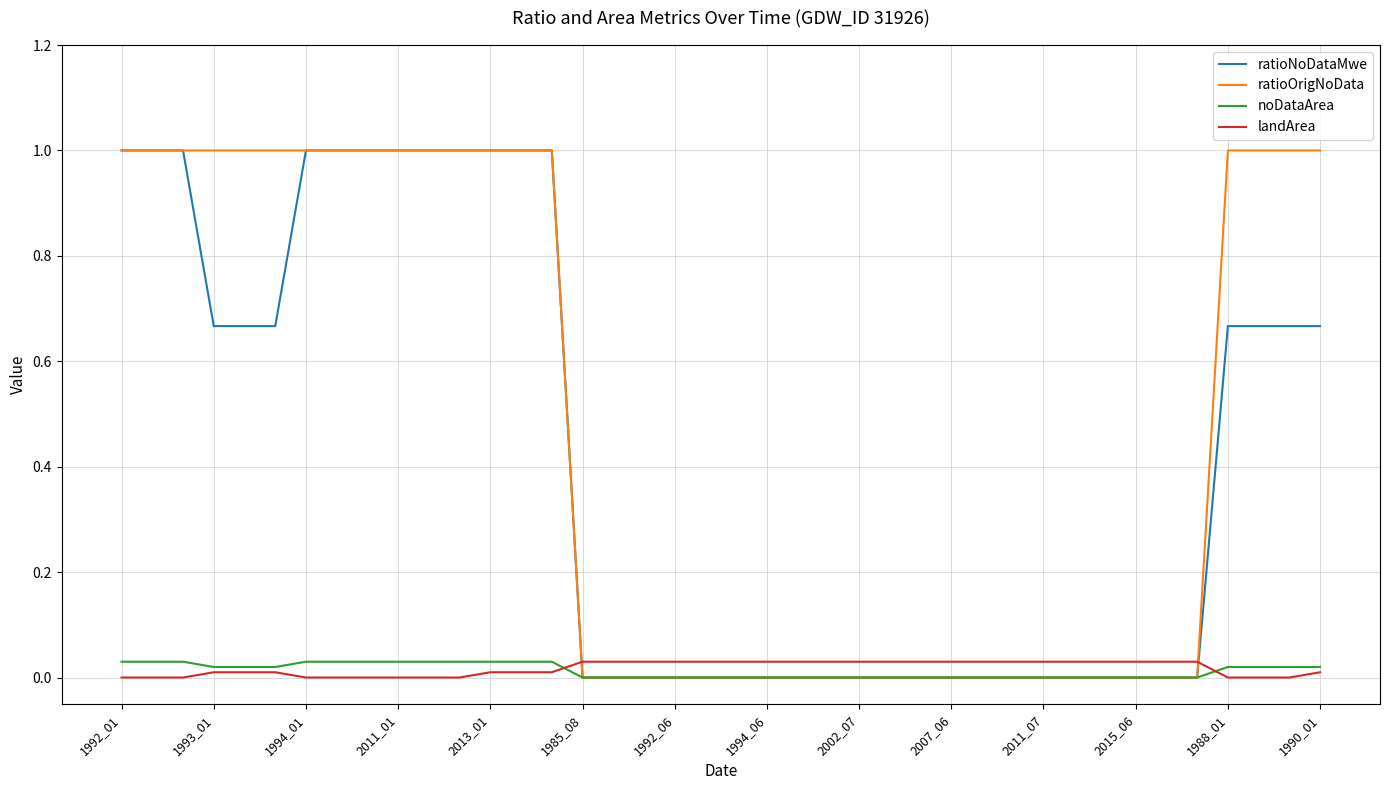

What is the greatest value displayed?

1.0